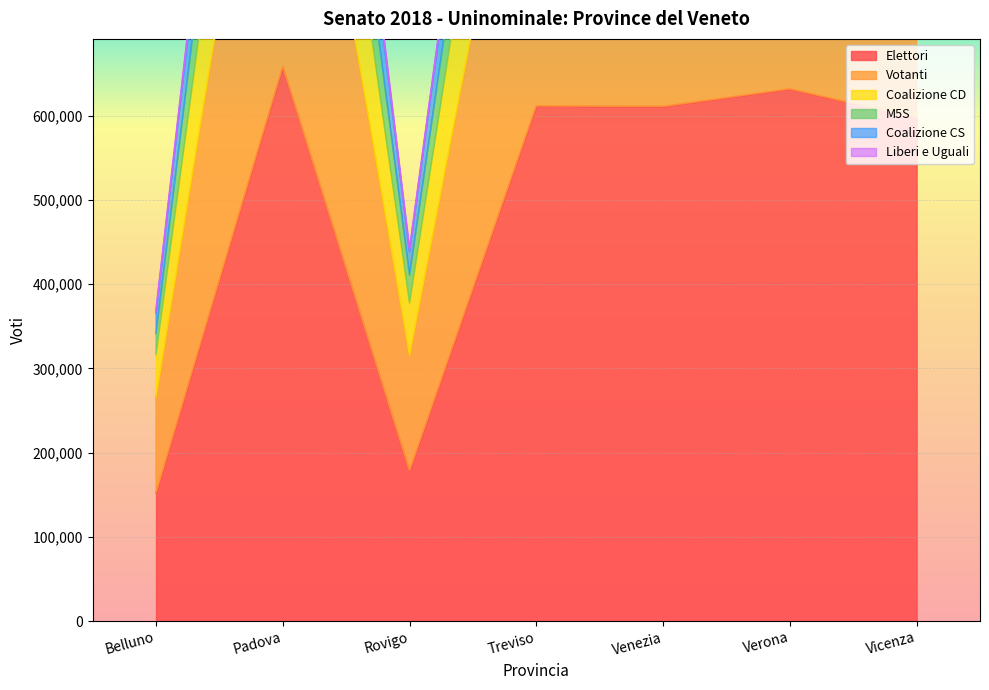

What is the total value across all series at Venezia?

5989428